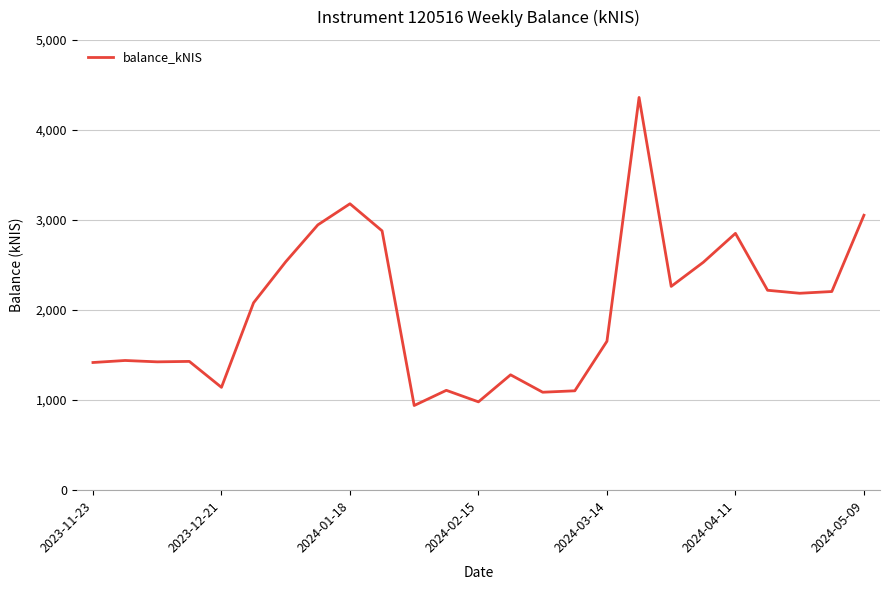

What is the minimum value shown in the chart?

940.2